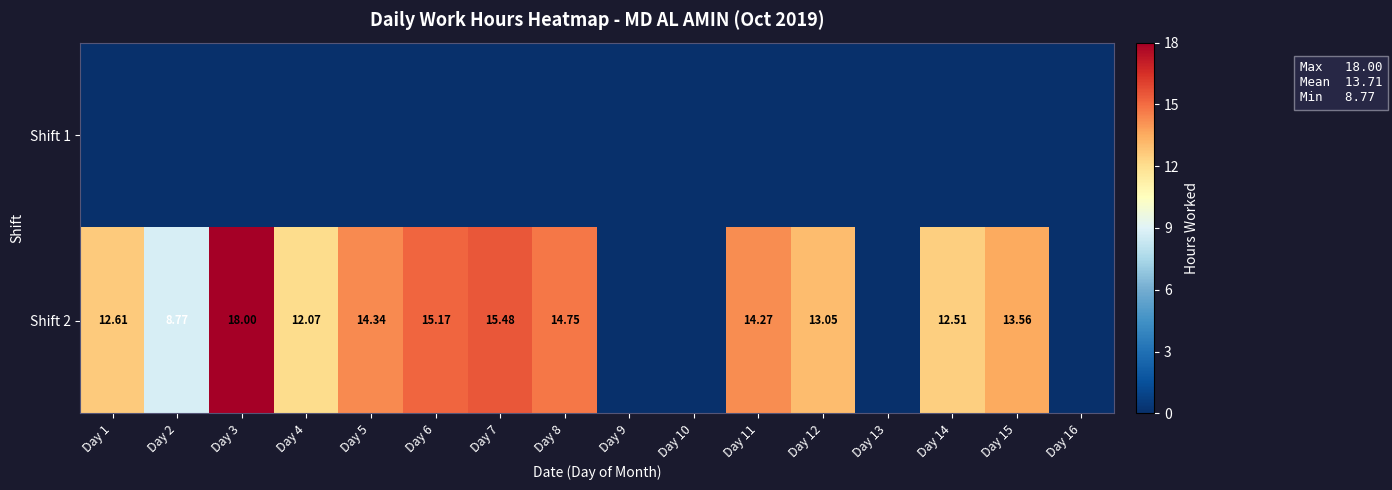

List the labels in order of Shift 1 value, smallest first.

Day 1, Day 2, Day 3, Day 4, Day 5, Day 6, Day 7, Day 8, Day 9, Day 10, Day 11, Day 12, Day 13, Day 14, Day 15, Day 16